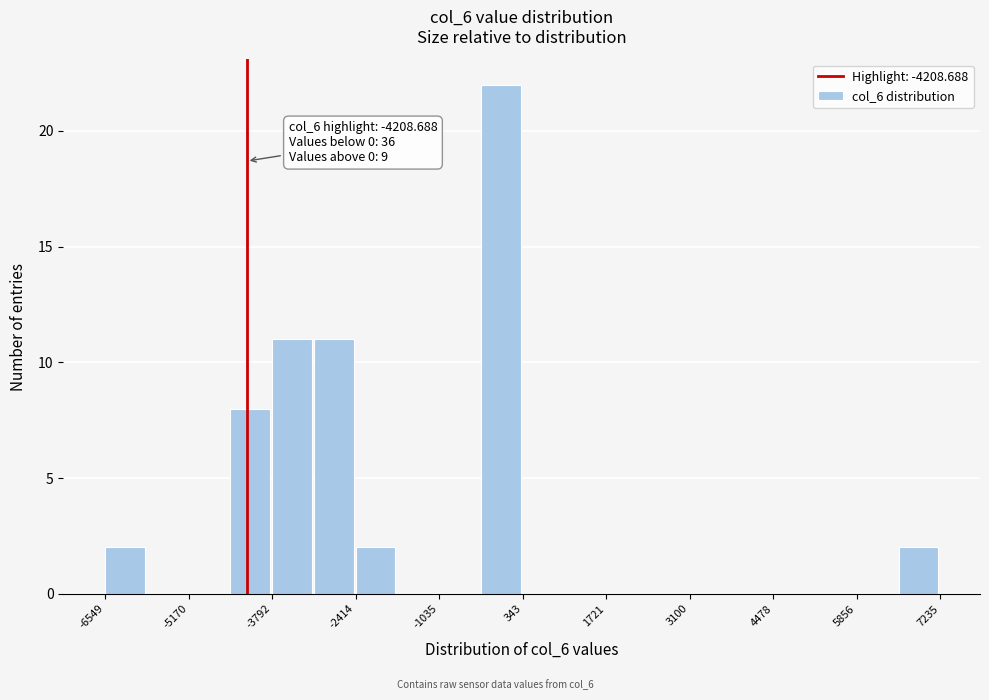

Around what value on the x-axis is the tallest bar? Give the approximate position of its centre, as read against the axis.

0